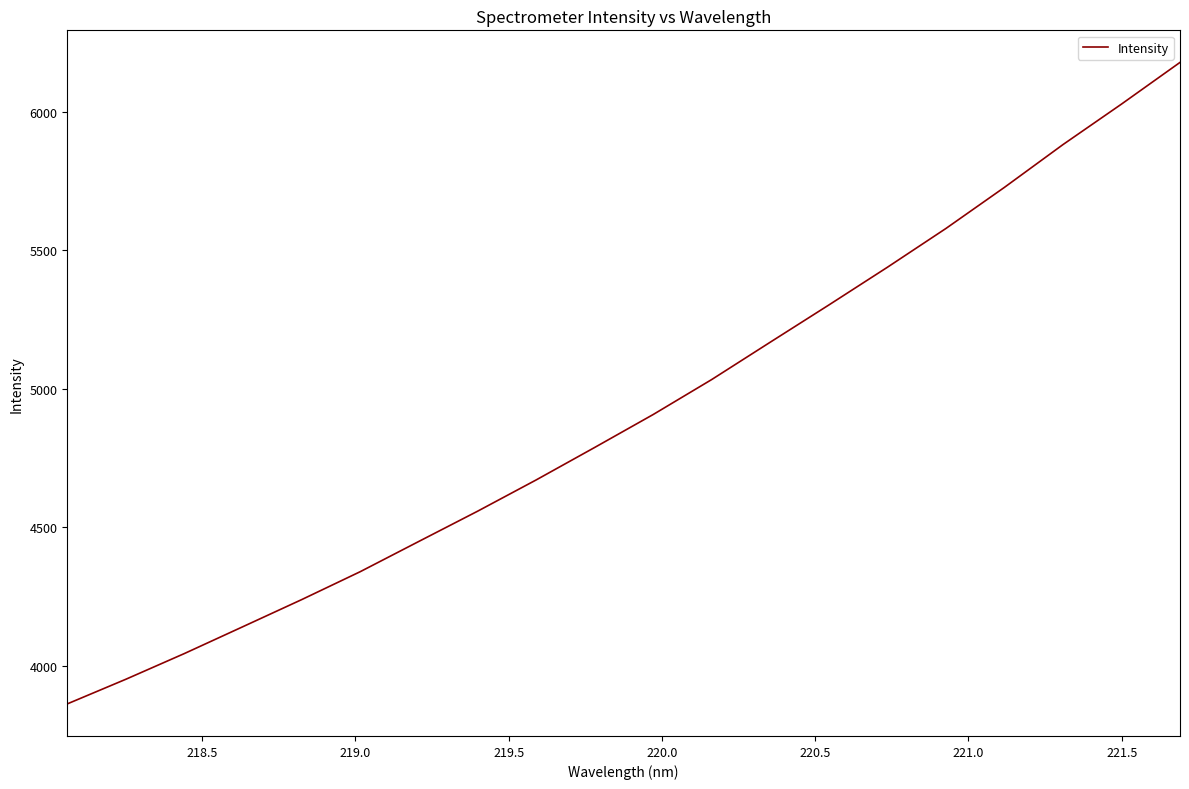

What is the maximum value shown in the chart?

6178.6